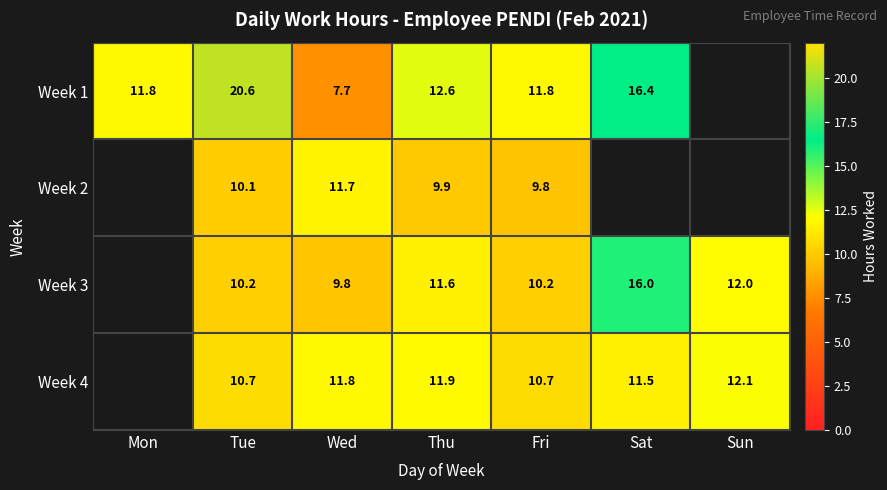

Is the value of Week 4 at Thu greater than the value of Week 3 at Tue?

Yes